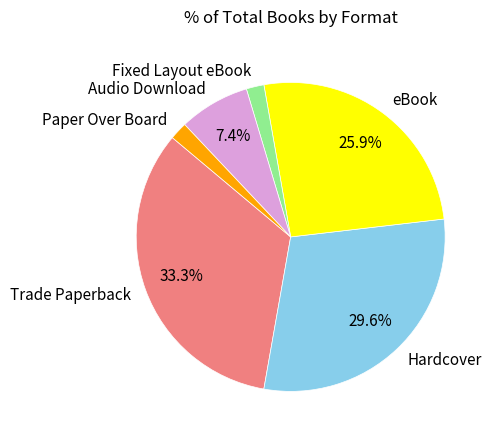

Count the number of slices in the pie.

6